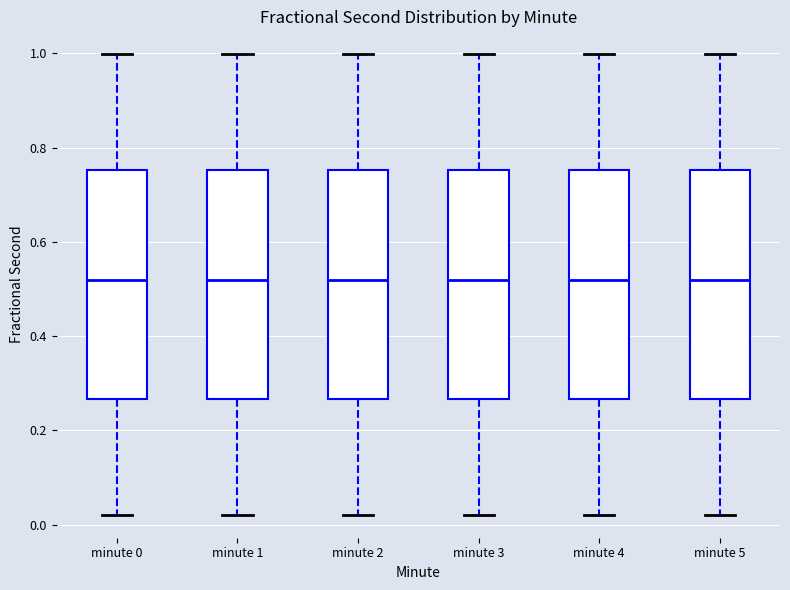

Reading left to right, read every box against the y-axis: the position of its median line, the range the box covers, and the ends of its whiskers. The values are not printed on the chart, so give them approximately, as read against the axis.

minute 0: median 0.52, box 0.26 to 0.76, whiskers 0.02 to 1.00
minute 1: median 0.52, box 0.26 to 0.76, whiskers 0.02 to 1.00
minute 2: median 0.52, box 0.26 to 0.76, whiskers 0.02 to 1.00
minute 3: median 0.52, box 0.26 to 0.76, whiskers 0.02 to 1.00
minute 4: median 0.52, box 0.26 to 0.76, whiskers 0.02 to 1.00
minute 5: median 0.52, box 0.26 to 0.76, whiskers 0.02 to 1.00